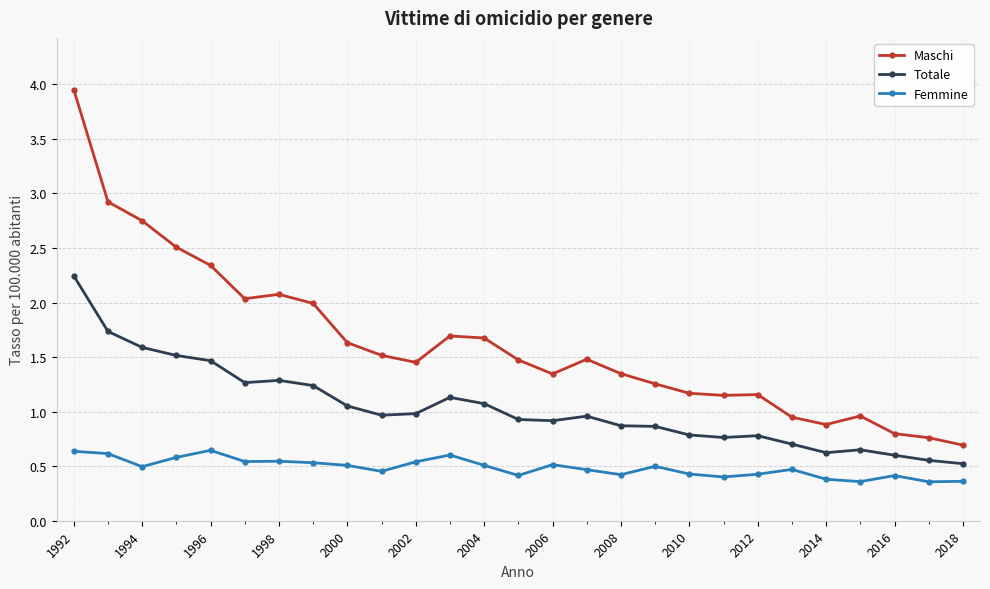

True or false: Maschi and Femmine cross at least once.

False